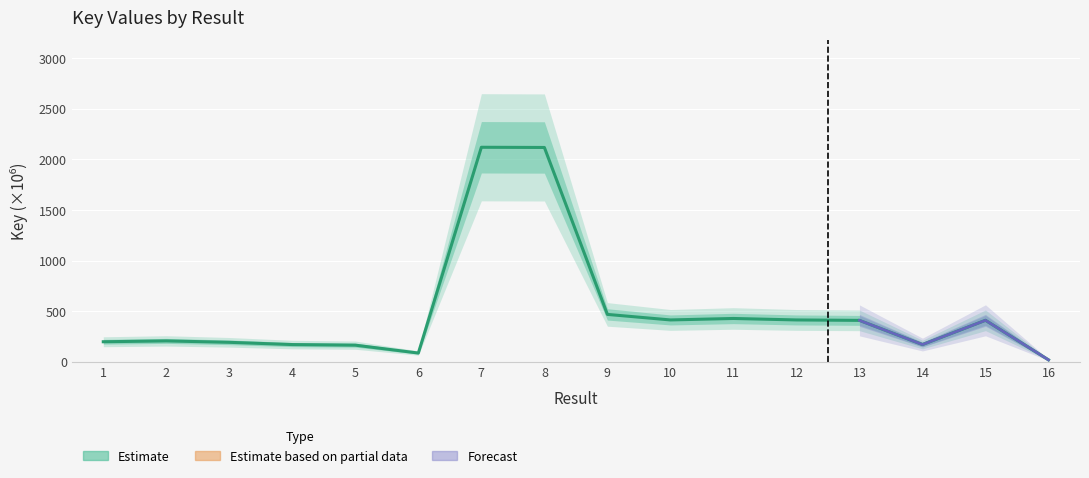

List the labels in order of value, largest first.

7, 8, 9, 11, 10, 12, 15, 13, 2, 1, 3, 14, 4, 5, 6, 16